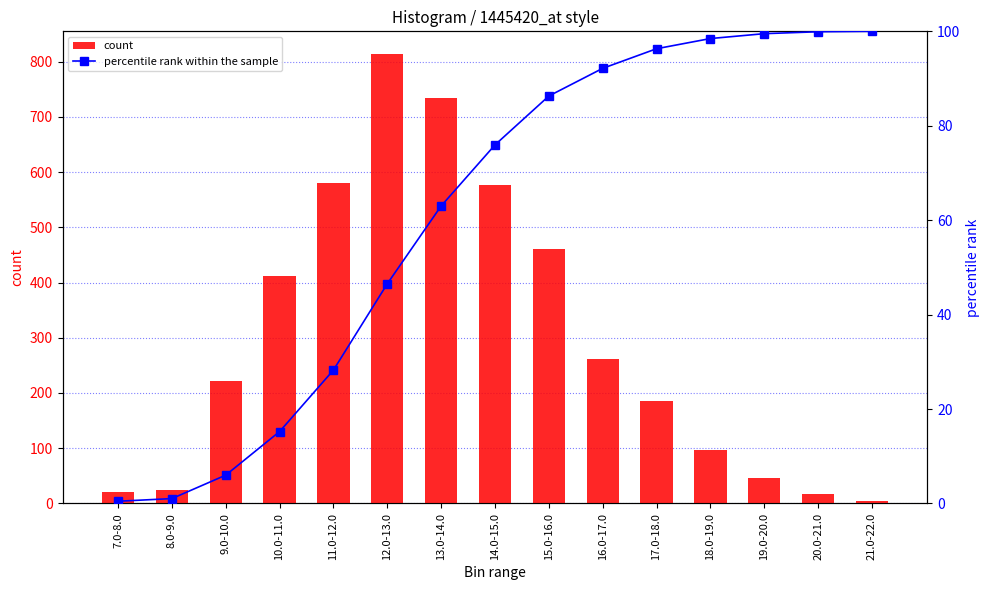

At 14.0-15.0, list the series in order from largest to smallest.

count, percentile rank within the sample